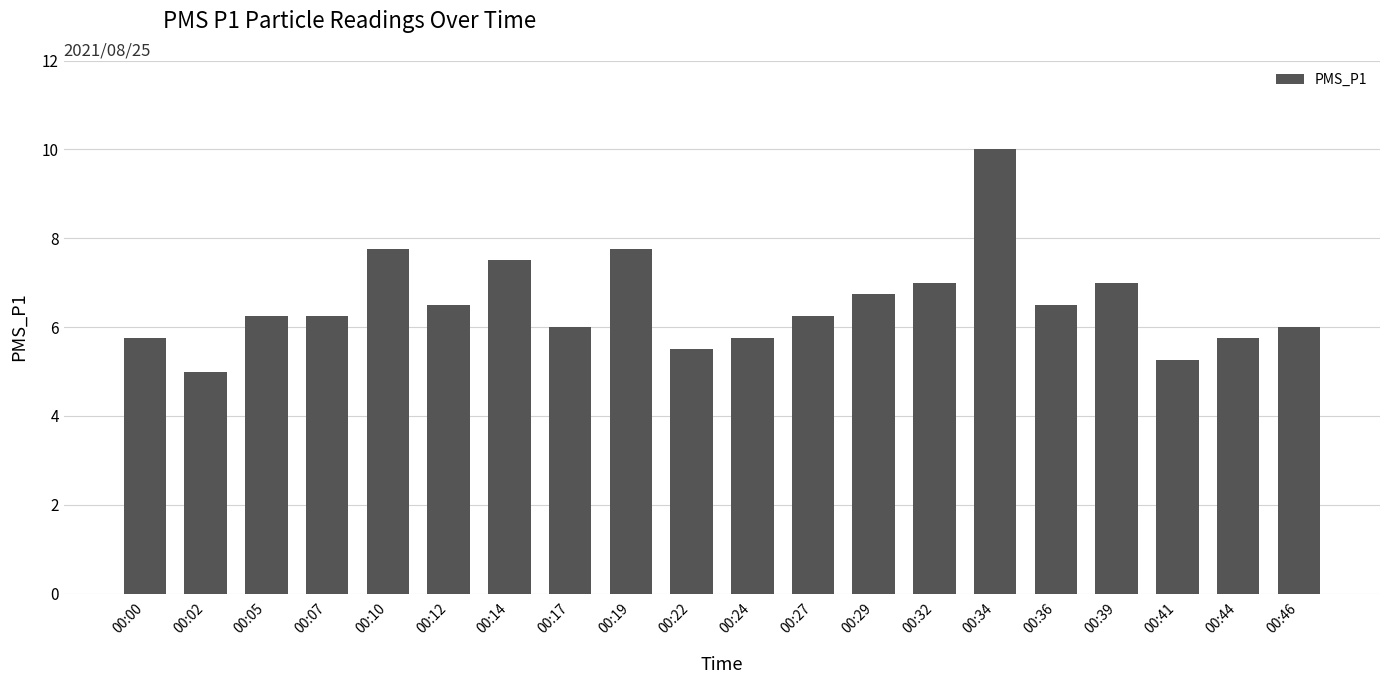

What is the sum of all values?

130.5